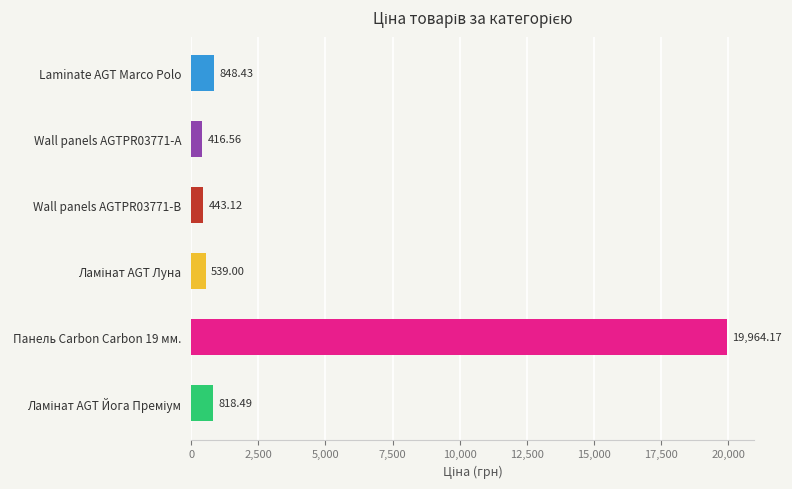

What is the difference between the maximum and minimum values?

19547.6